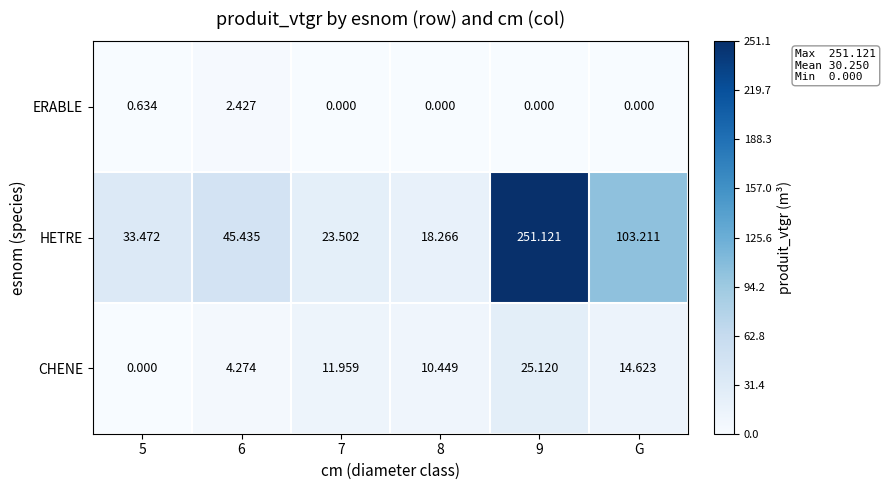

Between 9 and G, which series saw the biggest shift?

HETRE